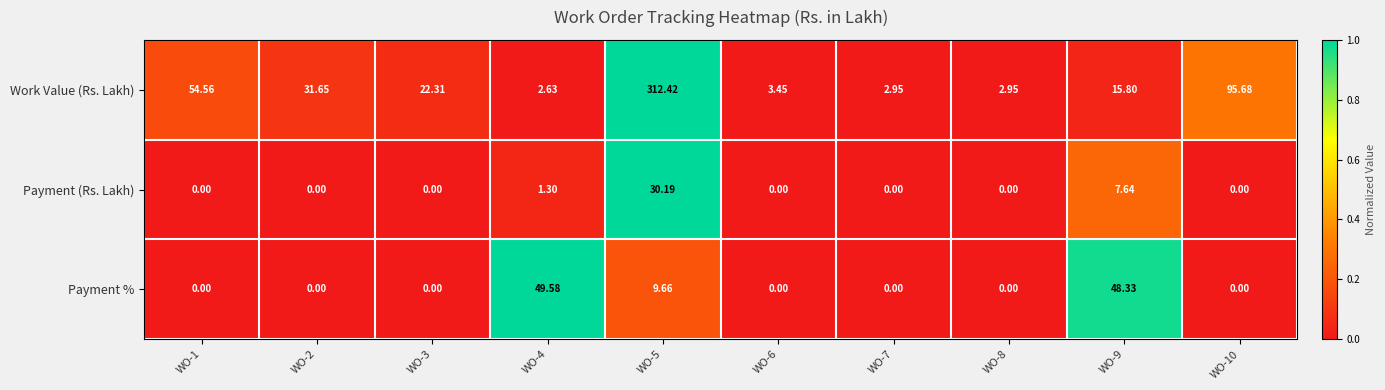

What is the greatest value displayed?

312.4